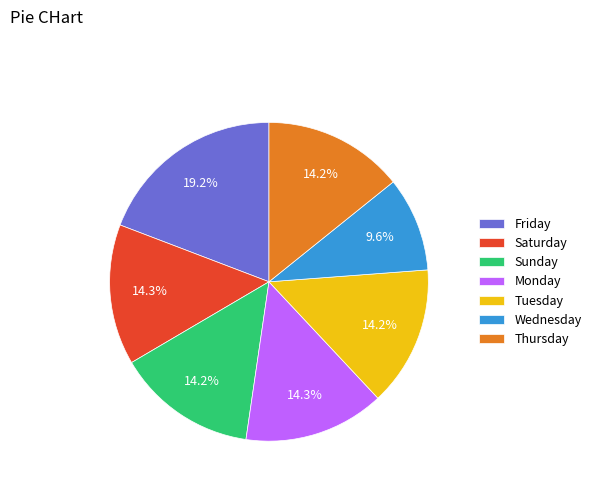

What portion of the pie excludes Monday?

85.7%